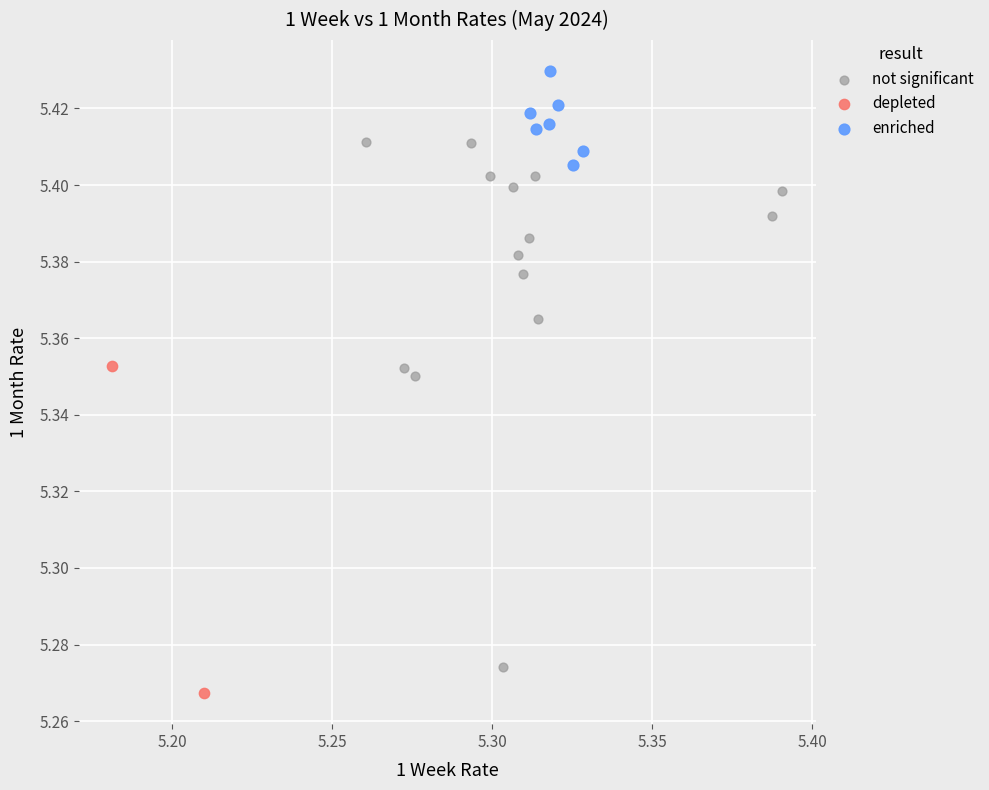

What are all the series names shown in the legend?

not significant, depleted, enriched